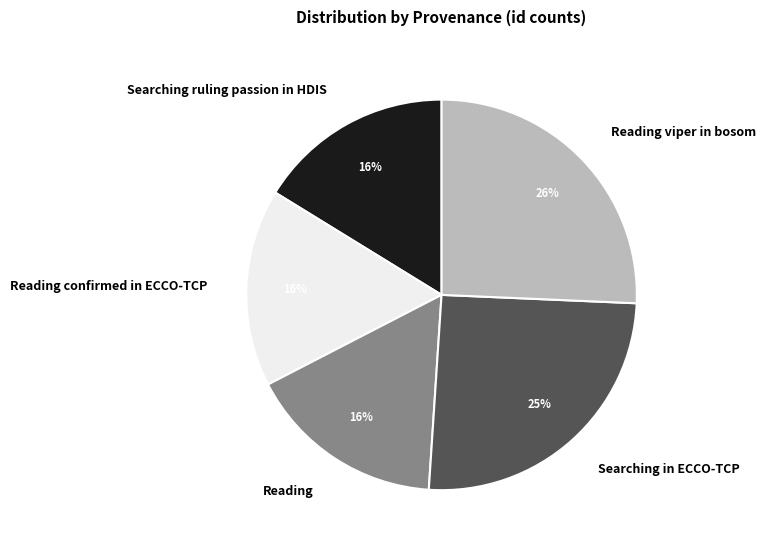

Do Searching in ECCO-TCP and Reading together represent more than half of the pie?

No